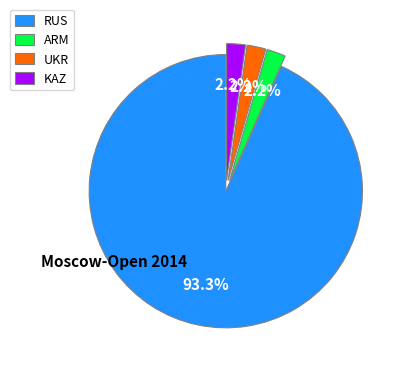

Is the sum of RUS and ARM greater than half?

Yes